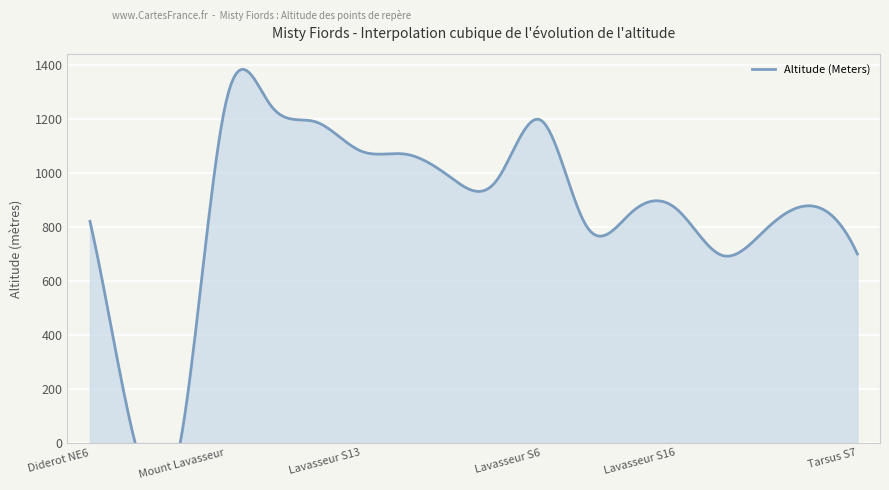

Reading left to right, what are all the values shown in this chart?

Diderot NE6=821	Bakewell Lake Cabin=0	Winstanley Lake Cabin=0	Mount Lavasseur=1253	Lavasseur E3=1252	Lavasseur NE6=1190	Lavasseur S13=1082	Lavasseur S11=1070	Lavasseur S10=983	Mount Tarsus=971	Lavasseur S6=1195	Lavasseur S9=803	Lavasseur S7=855	Lavasseur S16=866	Lavasseur SW13=695	Tarsus S2=796	Tarsus SW5=878	Tarsus S7=700